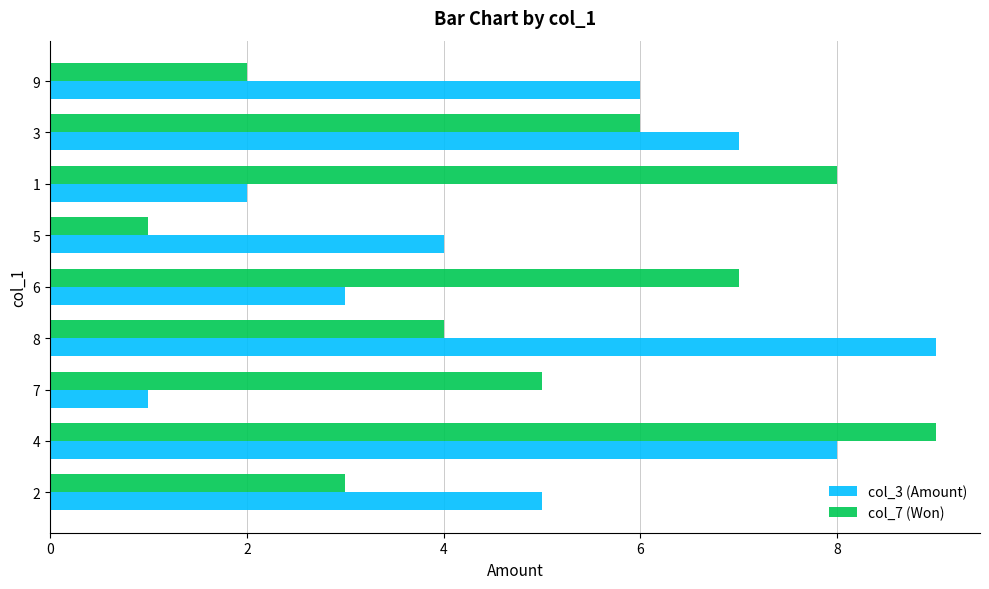

What is the greatest value displayed?

9